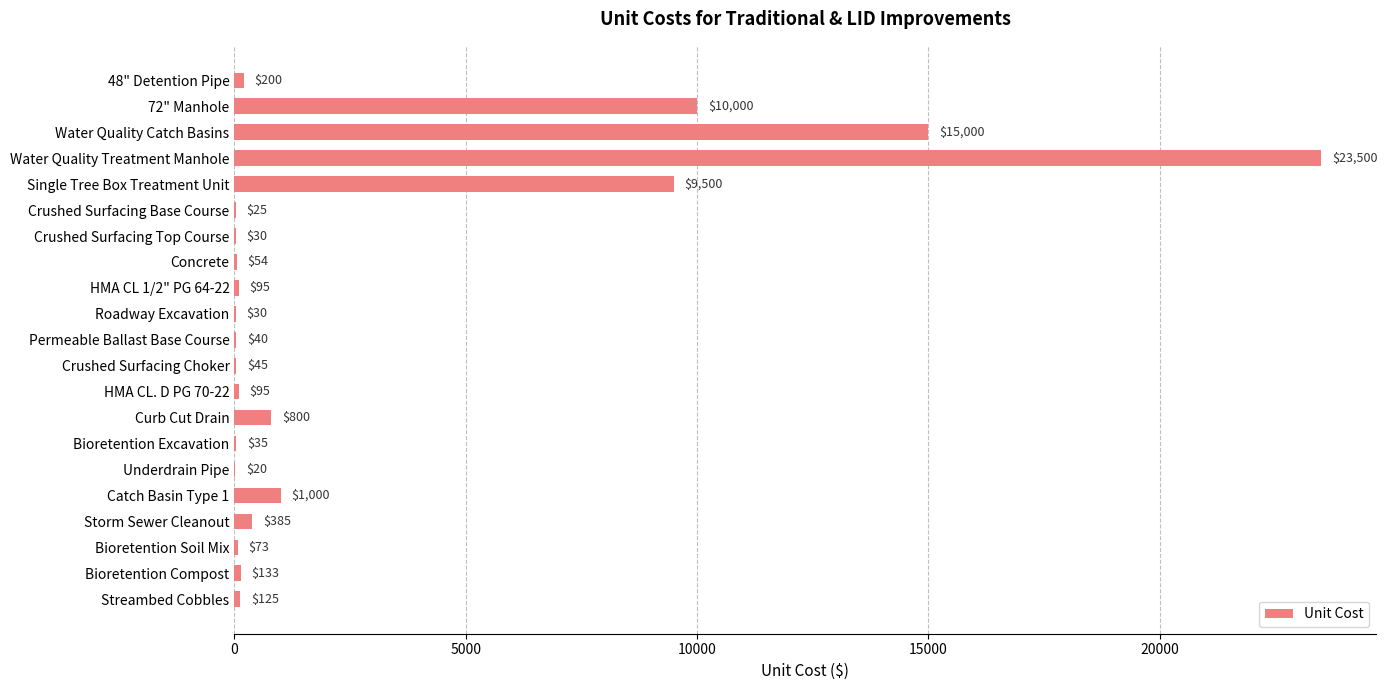

What is the sum of all values?

61185